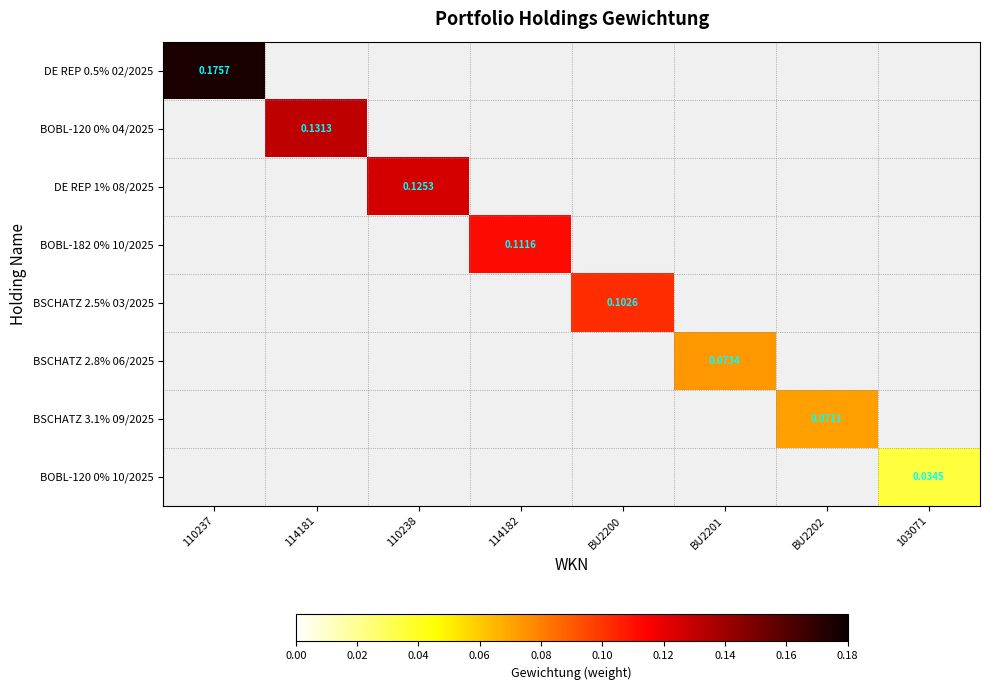

Is it true that BOBL-182 0% 10/2025 equals 0.1 at 114182?

True